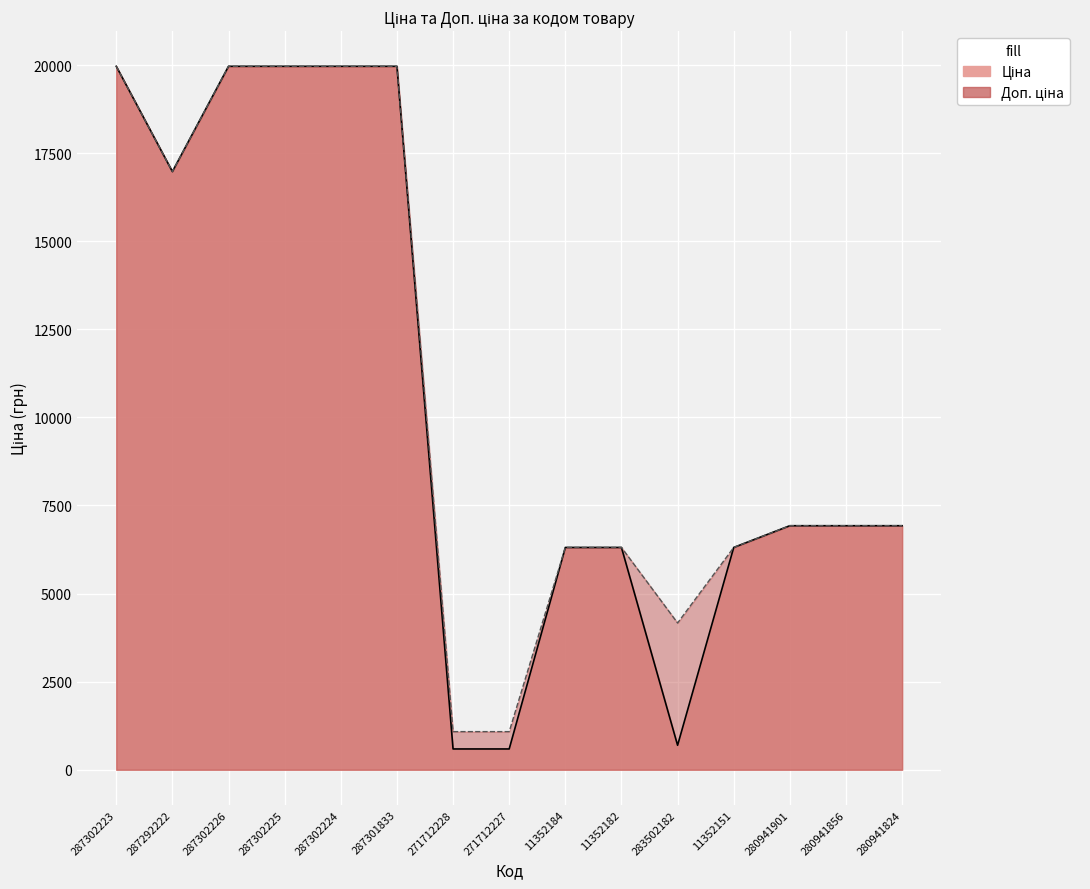

True or false: Ціна has more than 1 interior local peaks.

False